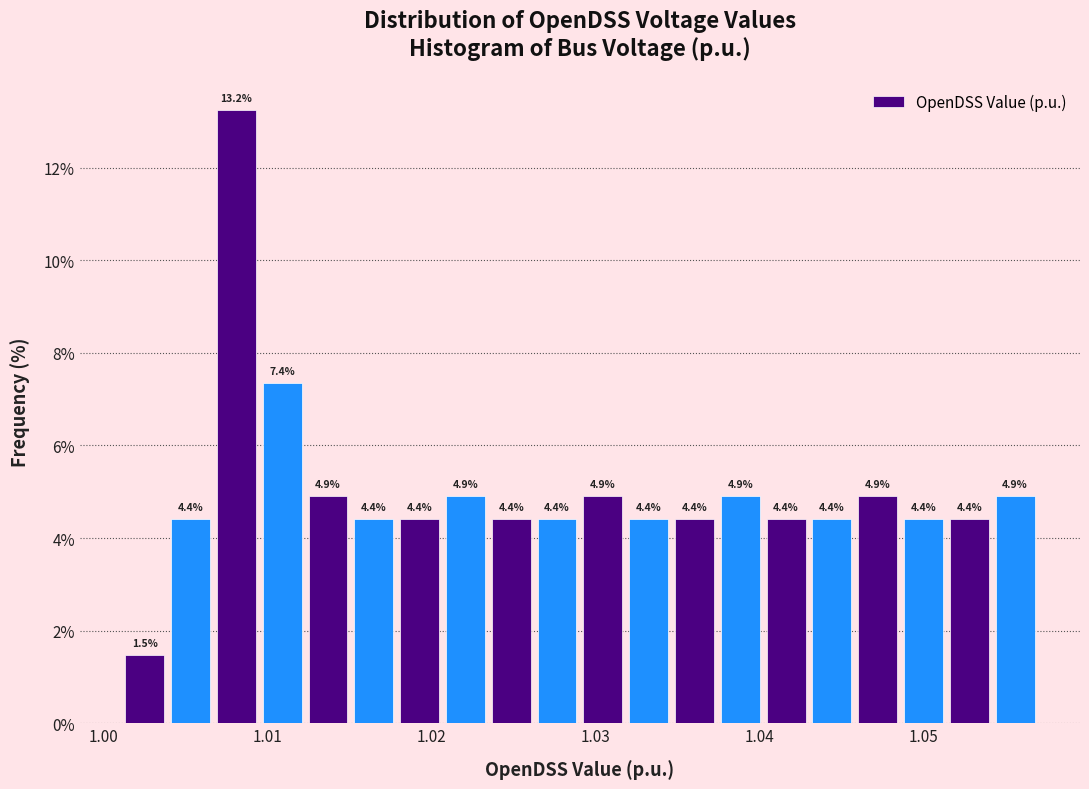

Around what value on the x-axis is the tallest bar? Give the approximate position of its centre, as read against the axis.

1.008